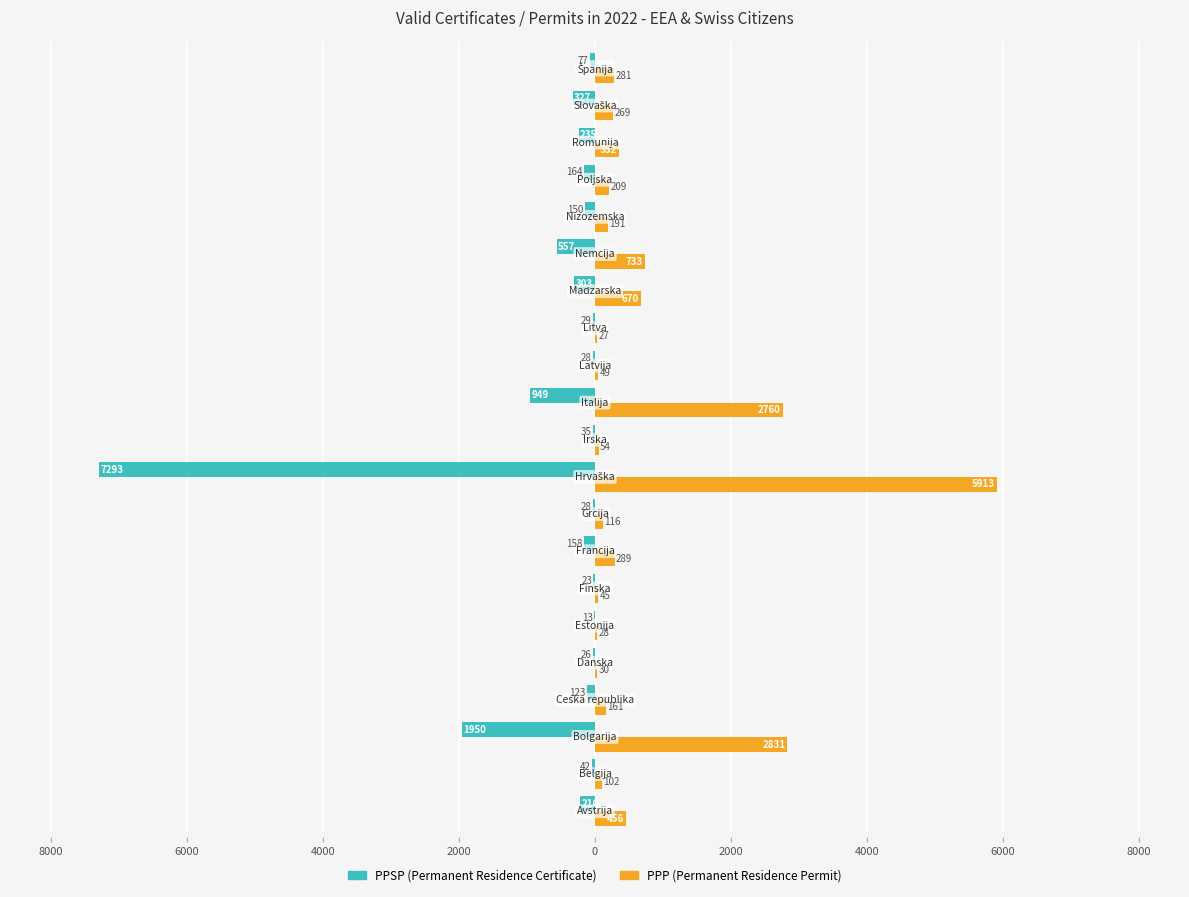

Reading right to left, transcribe all the data shown in this chart.

PPSP: -77	-327	-235	-164	-150	-557	-303	-29	-28	-949	-35	-7293	-28	-158	-23	-13	-26	-123	-1950	-42	-216
PPP: 281	269	352	209	191	733	670	27	49	2760	54	5913	116	289	45	28	30	161	2831	102	456